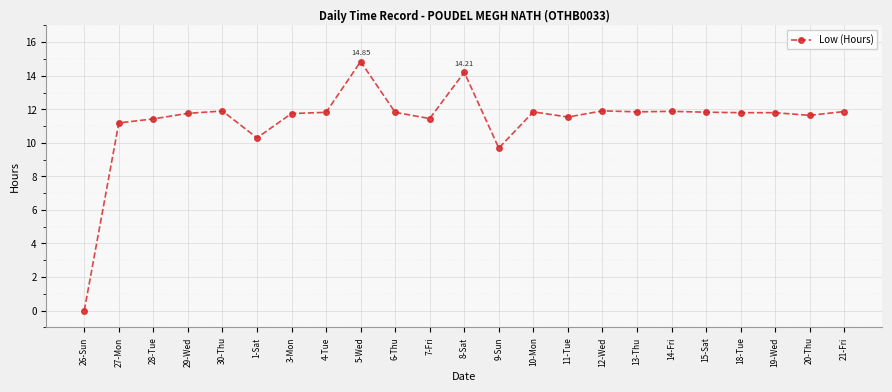

Which label corresponds to the largest value in the chart?

5-Wed